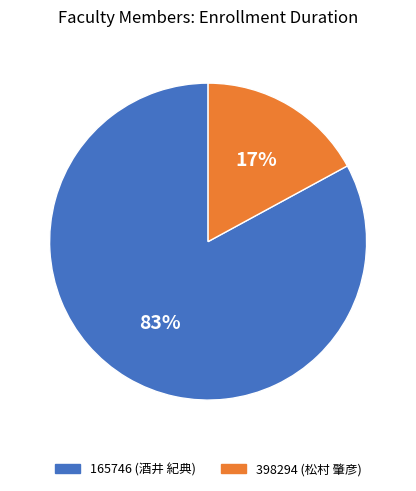

What is the ratio of the value at 398294 (松村 肇彦) to the value at 165746 (酒井 紀典)?

0.2